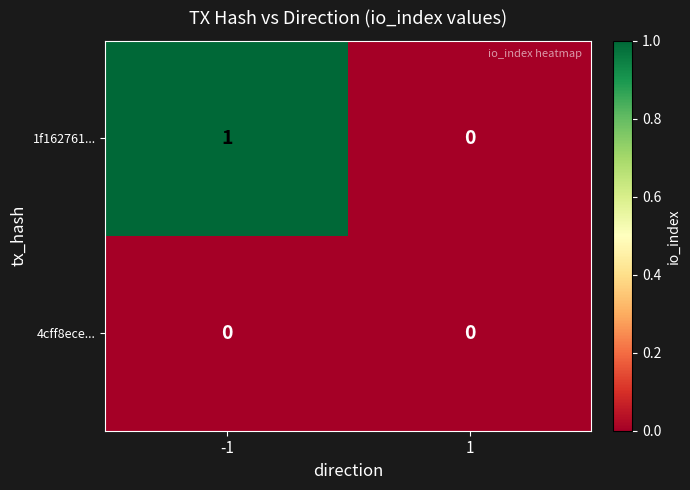

List the series in order of their peak value, highest first.

1f162761..., 4cff8ece...